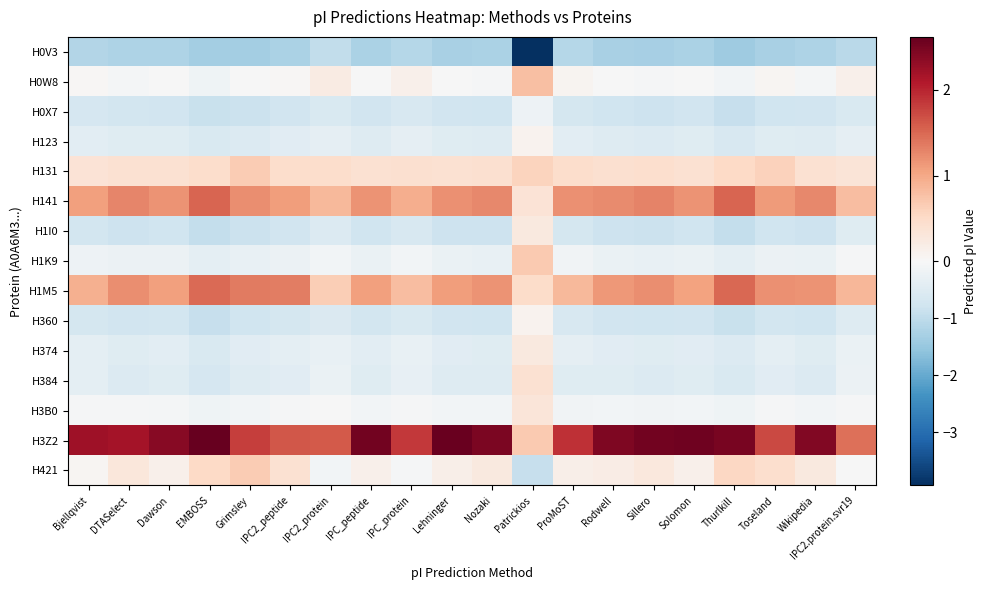

Reading left to right, what are all the values shown in this chart?

H0V3: Bjellqvist=-1.2	DTASelect=-1.2	Dawson=-1.2	EMBOSS=-1.3	Grimsley=-1.3	IPC2_peptide=-1.2	IPC2_protein=-1.0	IPC_peptide=-1.3	IPC_protein=-1.1	Lehninger=-1.3	Nozaki=-1.3	Patrickios=-3.9	ProMoST=-1.1	Rodwell=-1.3	Sillero=-1.3	Solomon=-1.2	Thurlkill=-1.4	Toseland=-1.3	Wikipedia=-1.2	IPC2.protein.svr19=-1.1
H0W8: Bjellqvist=0.0	DTASelect=-0.1	Dawson=-0.0	EMBOSS=-0.2	Grimsley=-0.0	IPC2_peptide=0.0	IPC2_protein=0.2	IPC_peptide=-0.0	IPC_protein=0.1	Lehninger=-0.0	Nozaki=-0.0	Patrickios=0.8	ProMoST=0.1	Rodwell=-0.0	Sillero=-0.0	Solomon=-0.0	Thurlkill=-0.1	Toseland=0.1	Wikipedia=-0.1	IPC2.protein.svr19=0.1
H0X7: Bjellqvist=-0.7	DTASelect=-0.7	Dawson=-0.7	EMBOSS=-0.9	Grimsley=-0.9	IPC2_peptide=-0.7	IPC2_protein=-0.6	IPC_peptide=-0.8	IPC_protein=-0.6	Lehninger=-0.8	Nozaki=-0.8	Patrickios=-0.2	ProMoST=-0.7	Rodwell=-0.8	Sillero=-0.8	Solomon=-0.8	Thurlkill=-0.9	Toseland=-0.8	Wikipedia=-0.8	IPC2.protein.svr19=-0.6
H123: Bjellqvist=-0.4	DTASelect=-0.5	Dawson=-0.5	EMBOSS=-0.6	Grimsley=-0.5	IPC2_peptide=-0.4	IPC2_protein=-0.4	IPC_peptide=-0.5	IPC_protein=-0.4	Lehninger=-0.5	Nozaki=-0.5	Patrickios=0.1	ProMoST=-0.4	Rodwell=-0.5	Sillero=-0.5	Solomon=-0.5	Thurlkill=-0.6	Toseland=-0.5	Wikipedia=-0.5	IPC2.protein.svr19=-0.3
H131: Bjellqvist=0.4	DTASelect=0.4	Dawson=0.4	EMBOSS=0.5	Grimsley=0.7	IPC2_peptide=0.5	IPC2_protein=0.5	IPC_peptide=0.4	IPC_protein=0.4	Lehninger=0.4	Nozaki=0.4	Patrickios=0.6	ProMoST=0.5	Rodwell=0.4	Sillero=0.4	Solomon=0.4	Thurlkill=0.5	Toseland=0.6	Wikipedia=0.4	IPC2.protein.svr19=0.3
H141: Bjellqvist=1.1	DTASelect=1.3	Dawson=1.2	EMBOSS=1.5	Grimsley=1.2	IPC2_peptide=1.1	IPC2_protein=0.9	IPC_peptide=1.2	IPC_protein=1.0	Lehninger=1.2	Nozaki=1.3	Patrickios=0.4	ProMoST=1.2	Rodwell=1.2	Sillero=1.3	Solomon=1.2	Thurlkill=1.5	Toseland=1.1	Wikipedia=1.3	IPC2.protein.svr19=0.8
H1I0: Bjellqvist=-0.7	DTASelect=-0.8	Dawson=-0.8	EMBOSS=-0.9	Grimsley=-0.8	IPC2_peptide=-0.8	IPC2_protein=-0.5	IPC_peptide=-0.8	IPC_protein=-0.6	Lehninger=-0.8	Nozaki=-0.8	Patrickios=0.3	ProMoST=-0.7	Rodwell=-0.8	Sillero=-0.8	Solomon=-0.8	Thurlkill=-0.9	Toseland=-0.8	Wikipedia=-0.8	IPC2.protein.svr19=-0.5
H1K9: Bjellqvist=-0.2	DTASelect=-0.2	Dawson=-0.2	EMBOSS=-0.4	Grimsley=-0.3	IPC2_peptide=-0.2	IPC2_protein=-0.1	IPC_peptide=-0.3	IPC_protein=-0.1	Lehninger=-0.3	Nozaki=-0.3	Patrickios=0.7	ProMoST=-0.1	Rodwell=-0.3	Sillero=-0.3	Solomon=-0.3	Thurlkill=-0.4	Toseland=-0.2	Wikipedia=-0.3	IPC2.protein.svr19=-0.1
H1M5: Bjellqvist=0.9	DTASelect=1.2	Dawson=1.1	EMBOSS=1.5	Grimsley=1.4	IPC2_peptide=1.3	IPC2_protein=0.6	IPC_peptide=1.1	IPC_protein=0.8	Lehninger=1.1	Nozaki=1.2	Patrickios=0.5	ProMoST=0.9	Rodwell=1.1	Sillero=1.2	Solomon=1.1	Thurlkill=1.5	Toseland=1.2	Wikipedia=1.2	IPC2.protein.svr19=0.9
H360: Bjellqvist=-0.7	DTASelect=-0.8	Dawson=-0.7	EMBOSS=-0.9	Grimsley=-0.8	IPC2_peptide=-0.7	IPC2_protein=-0.6	IPC_peptide=-0.7	IPC_protein=-0.6	Lehninger=-0.8	Nozaki=-0.8	Patrickios=0.1	ProMoST=-0.6	Rodwell=-0.8	Sillero=-0.8	Solomon=-0.7	Thurlkill=-0.9	Toseland=-0.7	Wikipedia=-0.8	IPC2.protein.svr19=-0.5
H374: Bjellqvist=-0.4	DTASelect=-0.5	Dawson=-0.4	EMBOSS=-0.6	Grimsley=-0.4	IPC2_peptide=-0.4	IPC2_protein=-0.3	IPC_peptide=-0.4	IPC_protein=-0.3	Lehninger=-0.4	Nozaki=-0.5	Patrickios=0.2	ProMoST=-0.4	Rodwell=-0.4	Sillero=-0.5	Solomon=-0.4	Thurlkill=-0.5	Toseland=-0.4	Wikipedia=-0.5	IPC2.protein.svr19=-0.3
H384: Bjellqvist=-0.4	DTASelect=-0.5	Dawson=-0.5	EMBOSS=-0.7	Grimsley=-0.5	IPC2_peptide=-0.4	IPC2_protein=-0.3	IPC_peptide=-0.5	IPC_protein=-0.3	Lehninger=-0.5	Nozaki=-0.5	Patrickios=0.4	ProMoST=-0.5	Rodwell=-0.5	Sillero=-0.5	Solomon=-0.5	Thurlkill=-0.6	Toseland=-0.4	Wikipedia=-0.5	IPC2.protein.svr19=-0.2
H3B0: Bjellqvist=-0.0	DTASelect=-0.1	Dawson=-0.1	EMBOSS=-0.2	Grimsley=-0.1	IPC2_peptide=-0.0	IPC2_protein=-0.0	IPC_peptide=-0.1	IPC_protein=-0.0	Lehninger=-0.1	Nozaki=-0.1	Patrickios=0.3	ProMoST=-0.1	Rodwell=-0.1	Sillero=-0.1	Solomon=-0.1	Thurlkill=-0.2	Toseland=-0.1	Wikipedia=-0.1	IPC2.protein.svr19=-0.1
H3Z2: Bjellqvist=2.2	DTASelect=2.2	Dawson=2.4	EMBOSS=2.6	Grimsley=1.8	IPC2_peptide=1.6	IPC2_protein=1.6	IPC_peptide=2.5	IPC_protein=1.9	Lehninger=2.6	Nozaki=2.5	Patrickios=0.7	ProMoST=1.9	Rodwell=2.5	Sillero=2.5	Solomon=2.5	Thurlkill=2.5	Toseland=1.7	Wikipedia=2.4	IPC2.protein.svr19=1.4
H421: Bjellqvist=0.0	DTASelect=0.3	Dawson=0.1	EMBOSS=0.5	Grimsley=0.7	IPC2_peptide=0.4	IPC2_protein=-0.1	IPC_peptide=0.1	IPC_protein=-0.1	Lehninger=0.1	Nozaki=0.2	Patrickios=-0.9	ProMoST=0.2	Rodwell=0.2	Sillero=0.3	Solomon=0.1	Thurlkill=0.5	Toseland=0.4	Wikipedia=0.2	IPC2.protein.svr19=-0.0